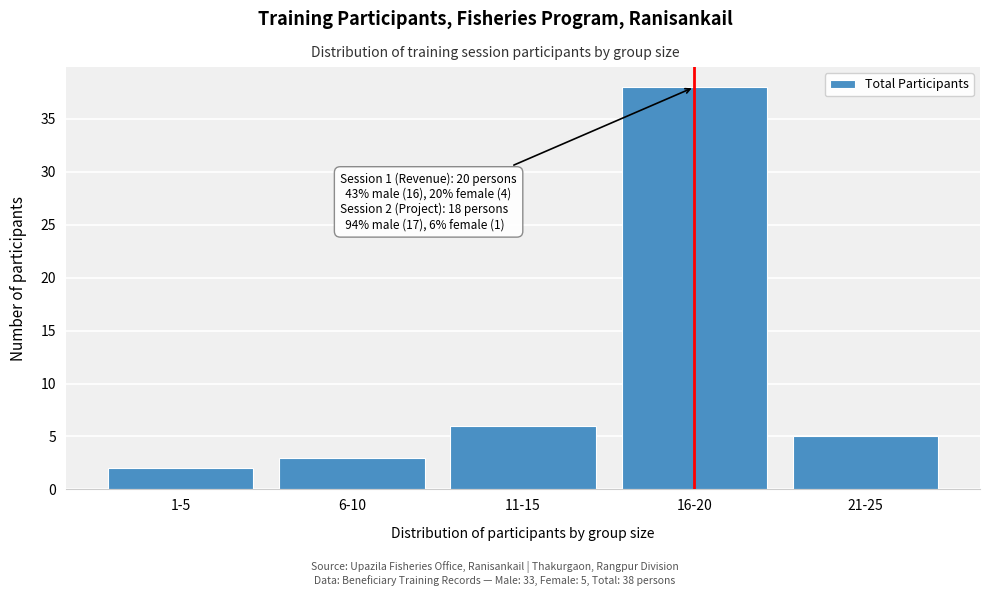

Reading left to right, list all the values displayed in this chart.

2	3	6	38	5